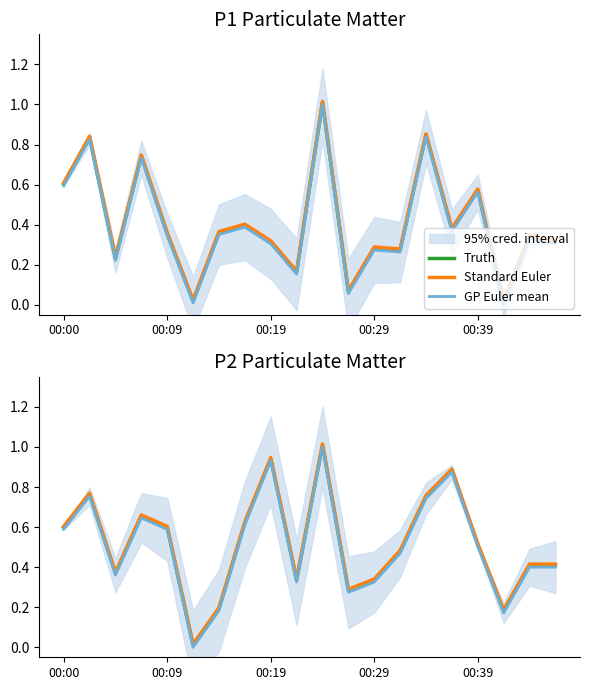

Which series has the largest range (max minus min)?

Truth